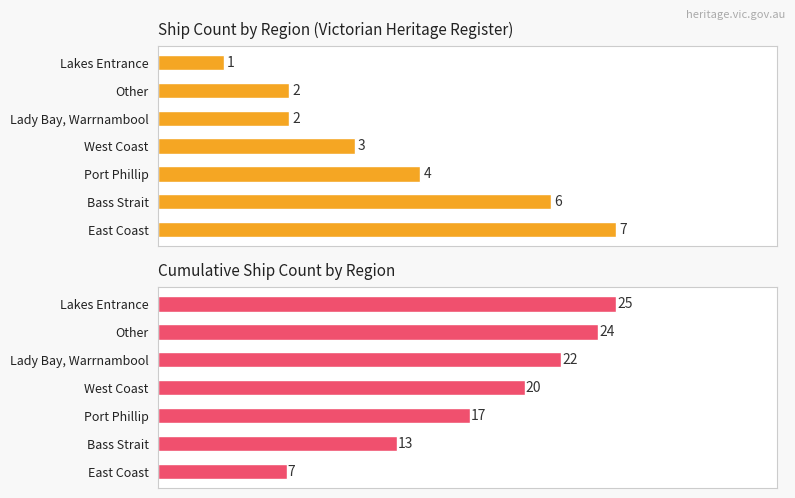

What is the minimum value shown in the chart?

1